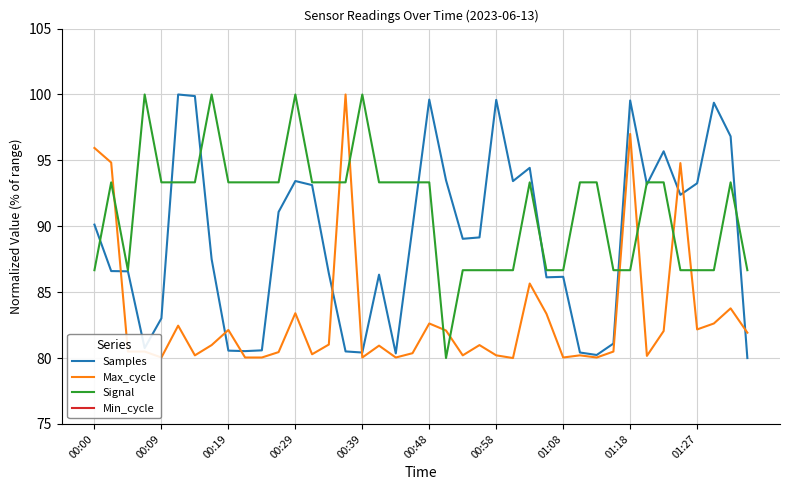

What position from the left is 14?

15